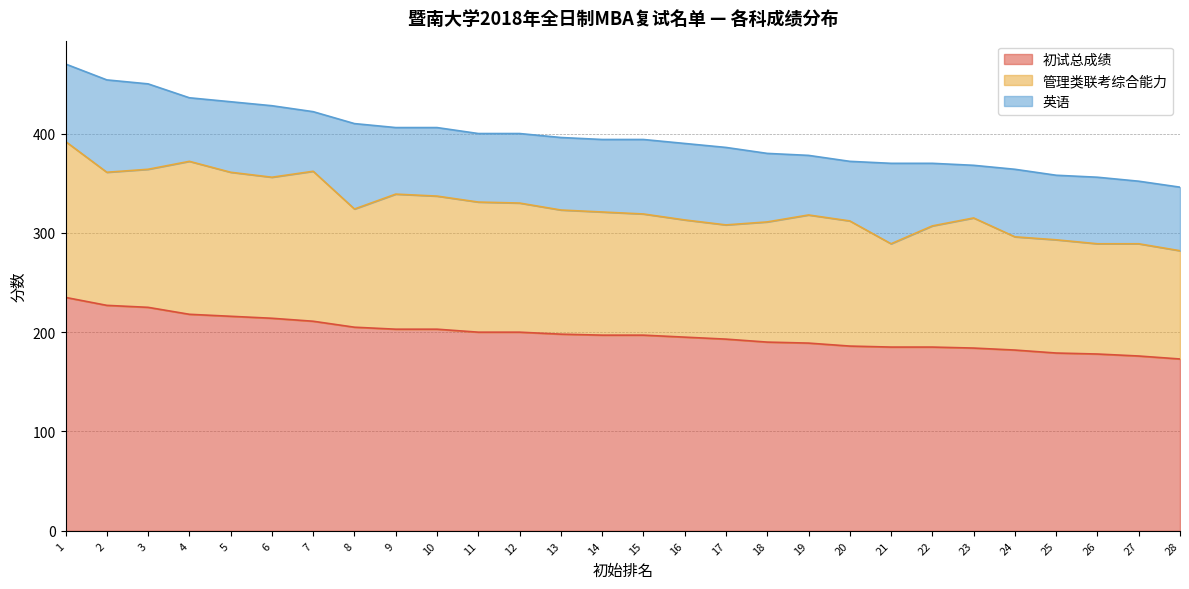

Does the chart display data point markers on the line(s)?

No